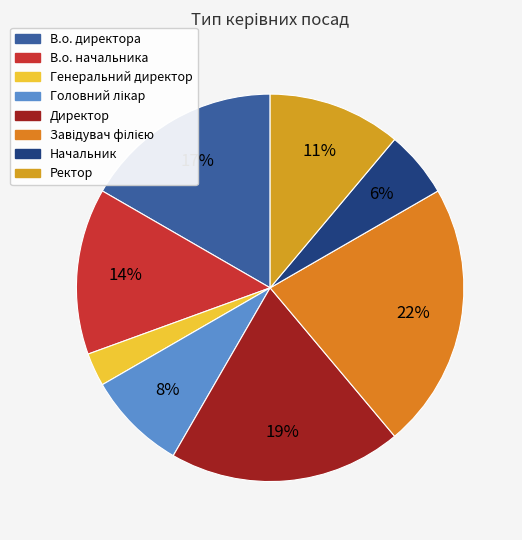

Does any single category account for the majority?

No